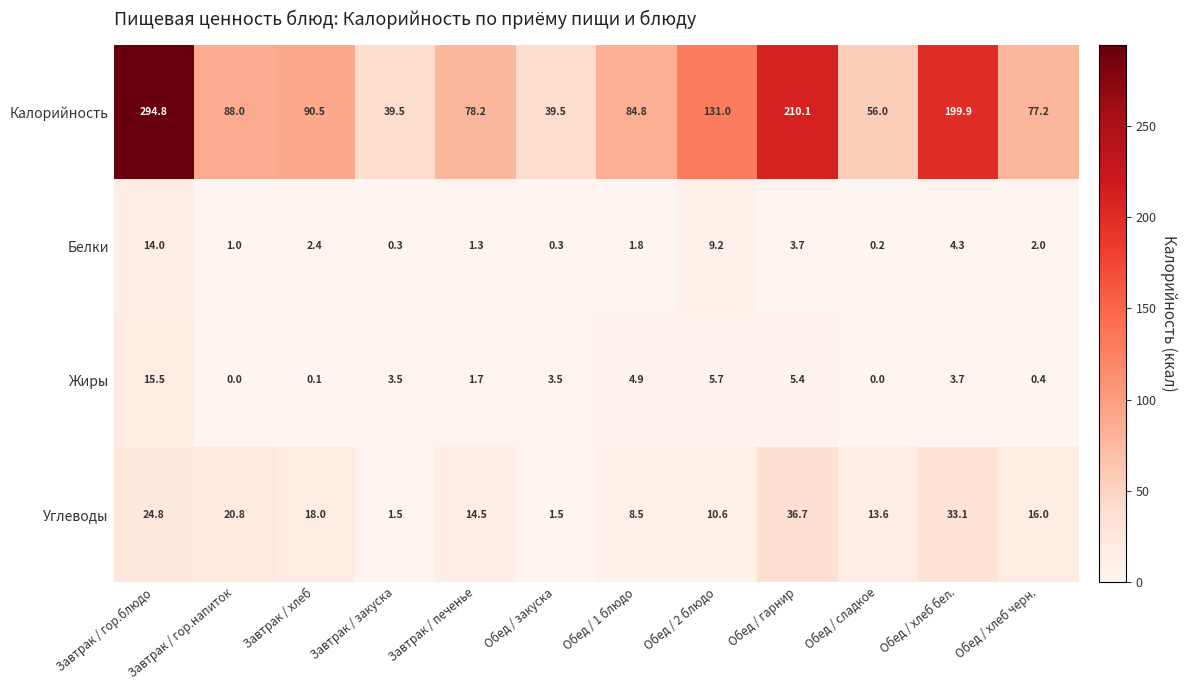

At which label is Калорийность closest to 167?

Обед / хлеб бел.